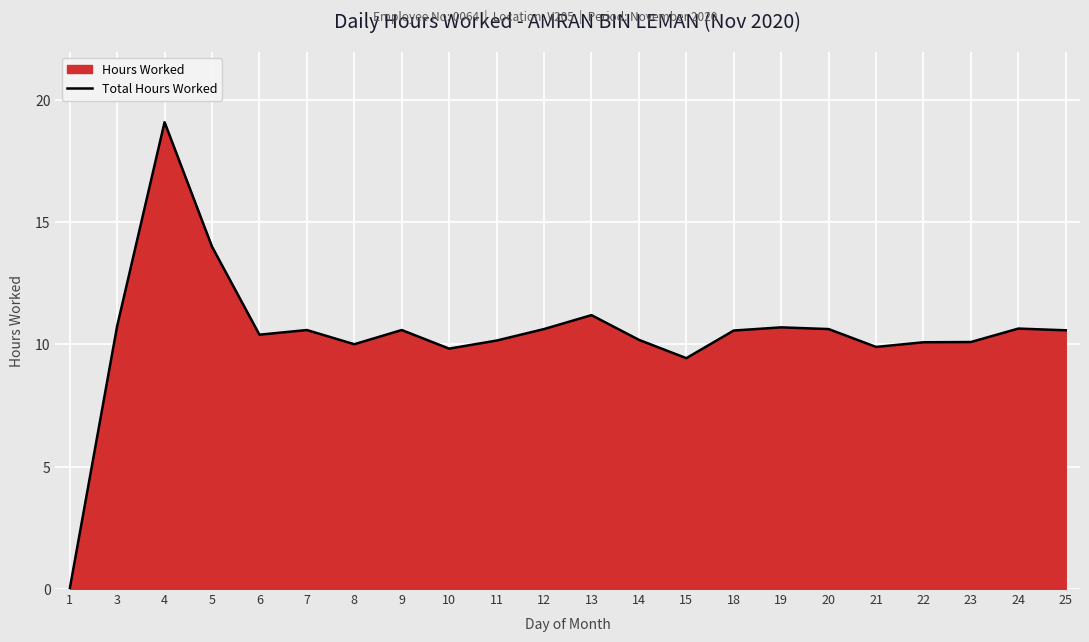

At which category does the data reach its first local valley?

6